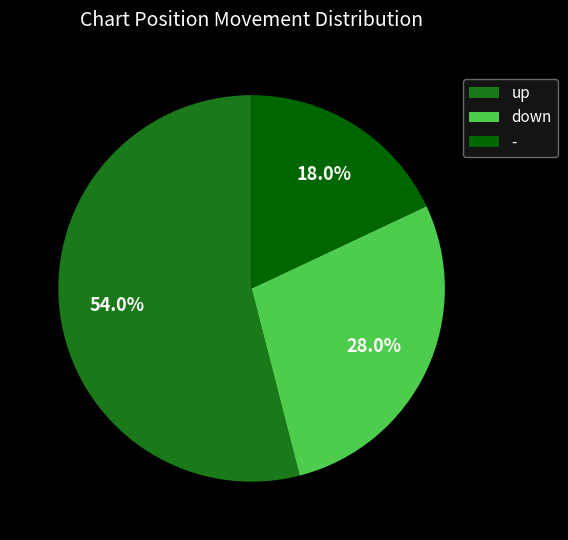

Rank the categories by value from lowest to highest.

-, down, up